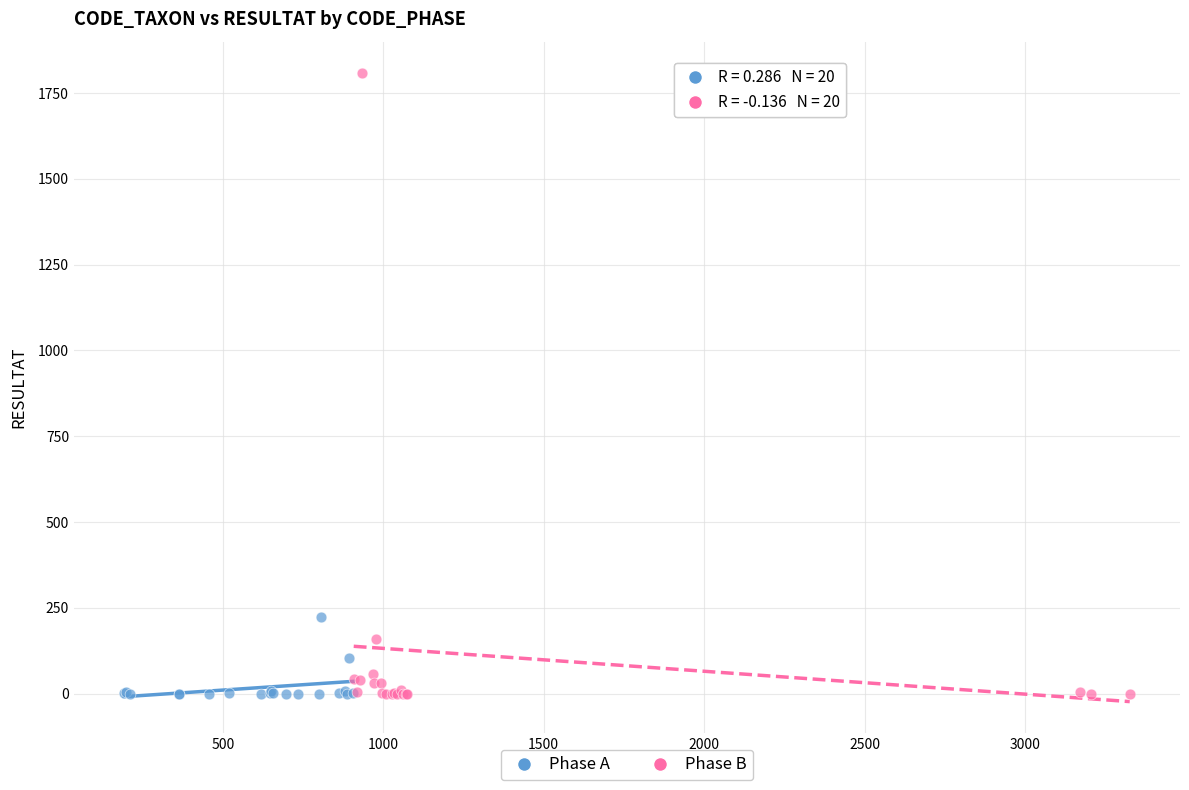

Which series reaches the maximum Y coordinate?

Phase B